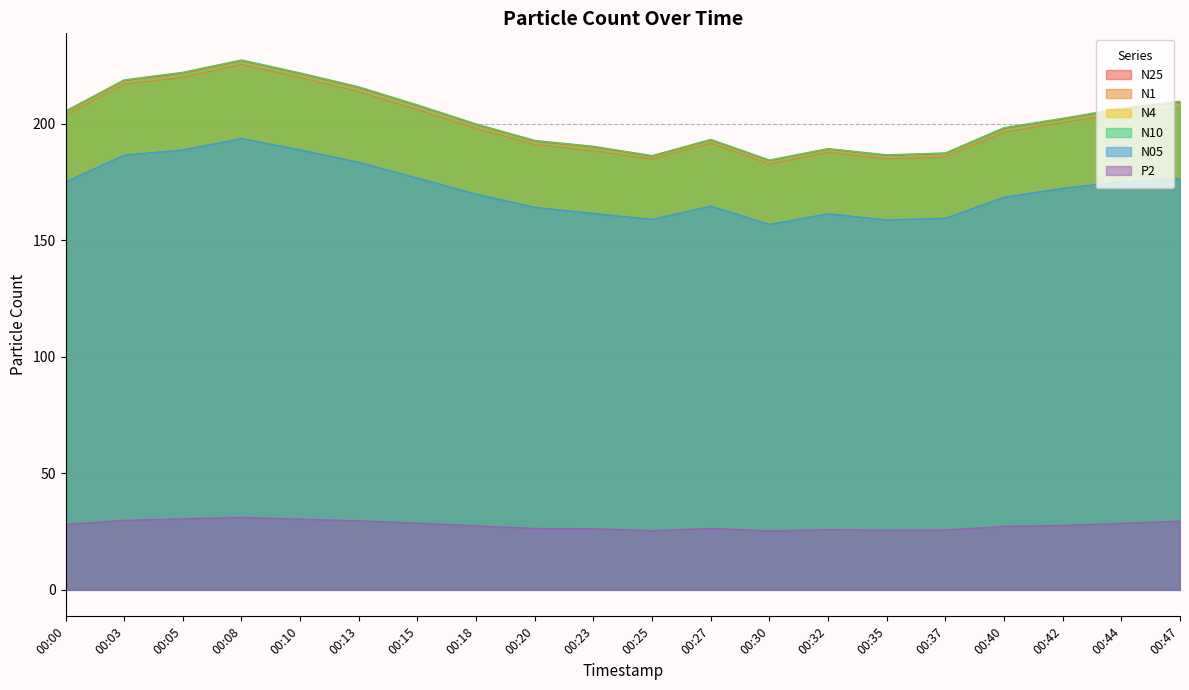

At which category does N25 reach its first local valley?

00:25